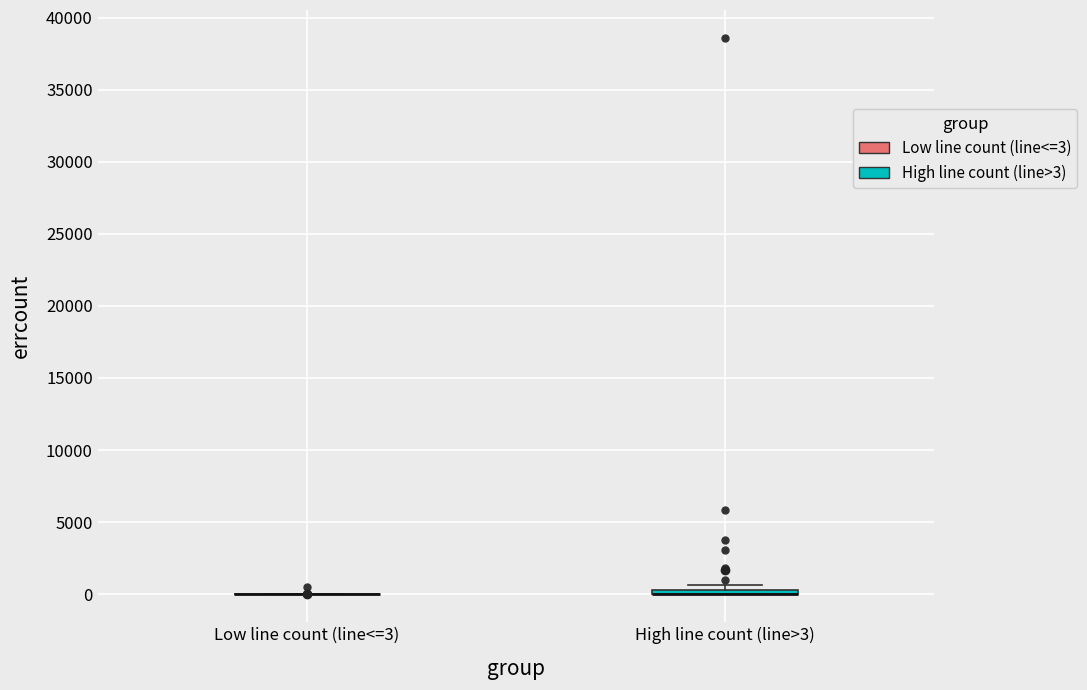

Where is the upper edge of the box for High line count (line>3) on the y-axis? The values are not printed on the chart, so give them approximately, as read against the axis.

500